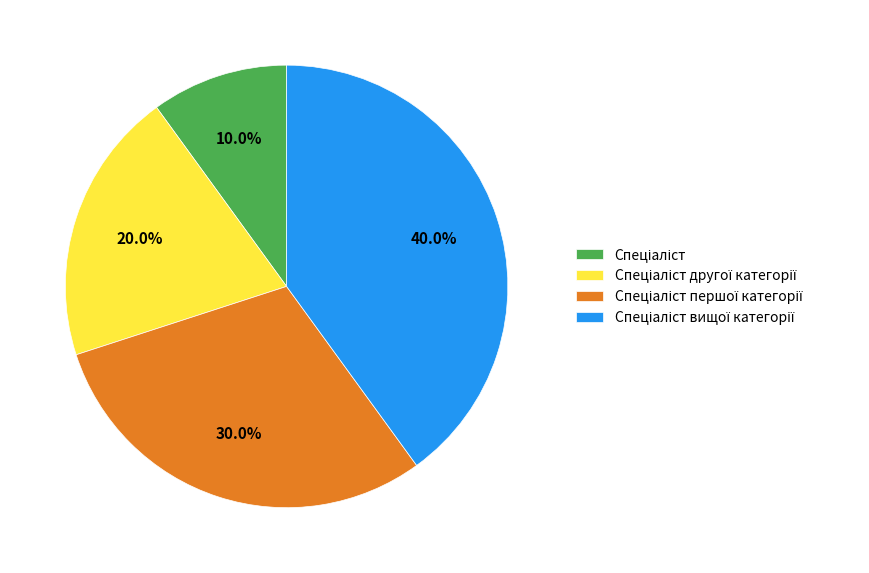

Is there any slice that represents more than half of the pie?

No